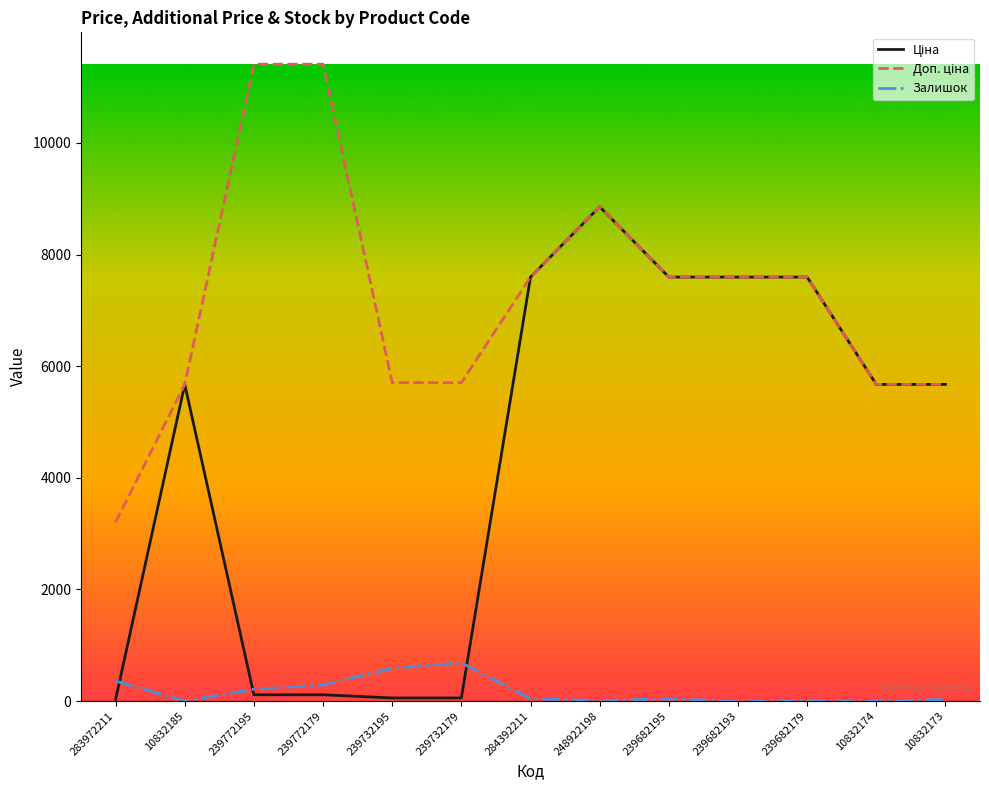

What is the highest value of the Залишок series?

686.0